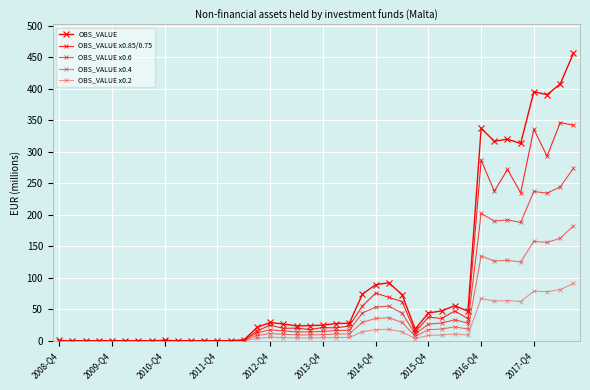

How many categories are shown in the chart?

40